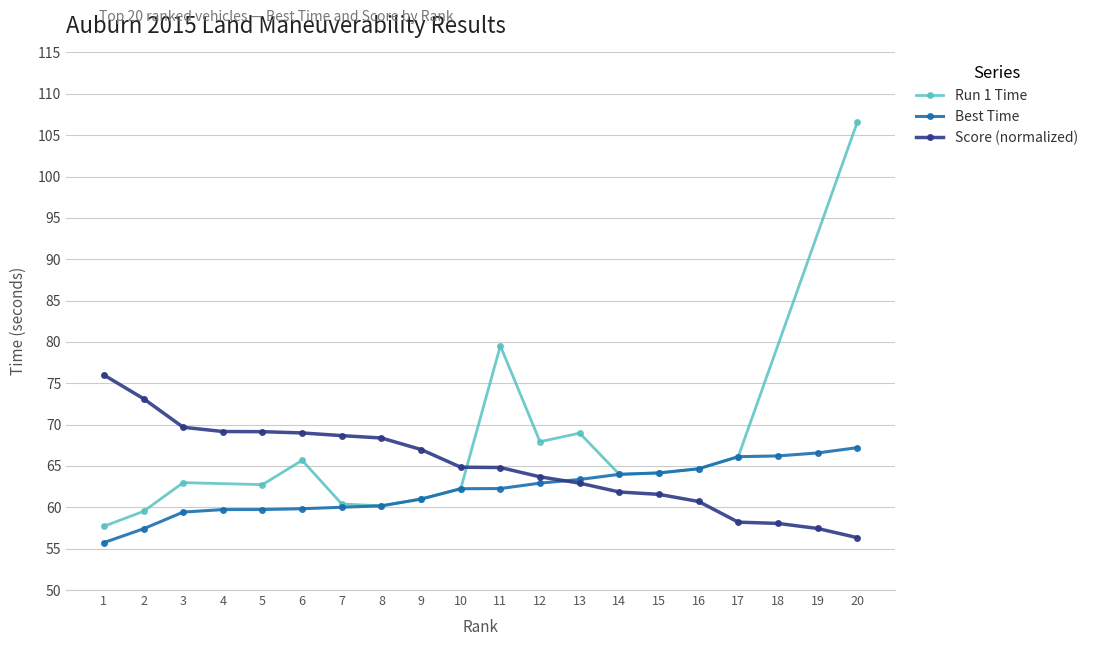

What is the average value of the Land Manuverability Score series?

65.0